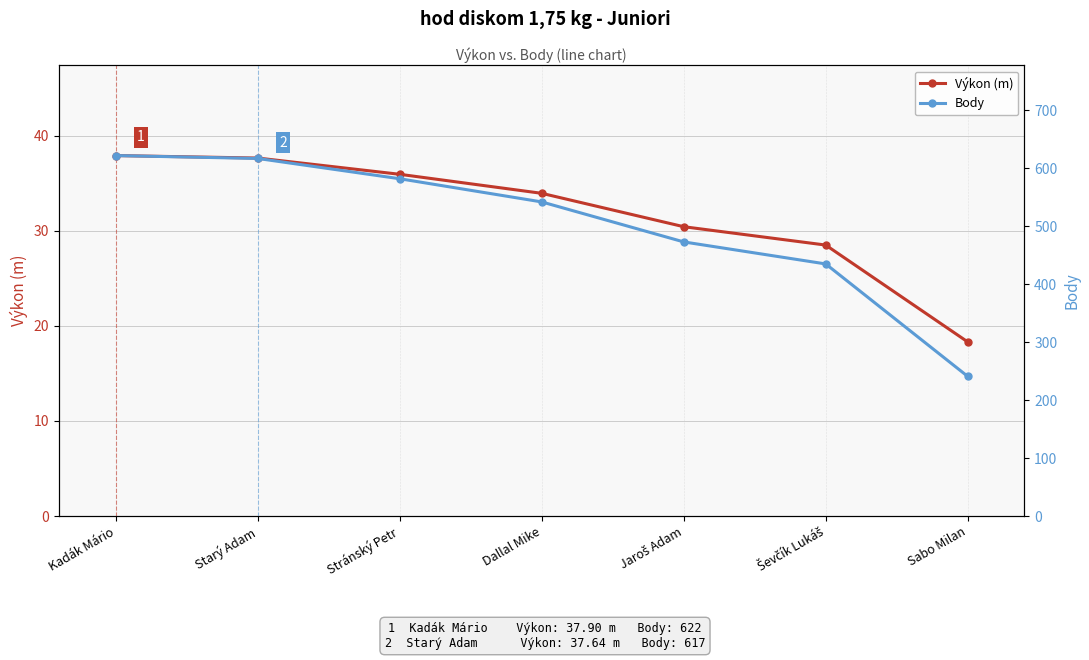

Which has a higher value, Sabo Milan or Stránský Petr?

Stránský Petr